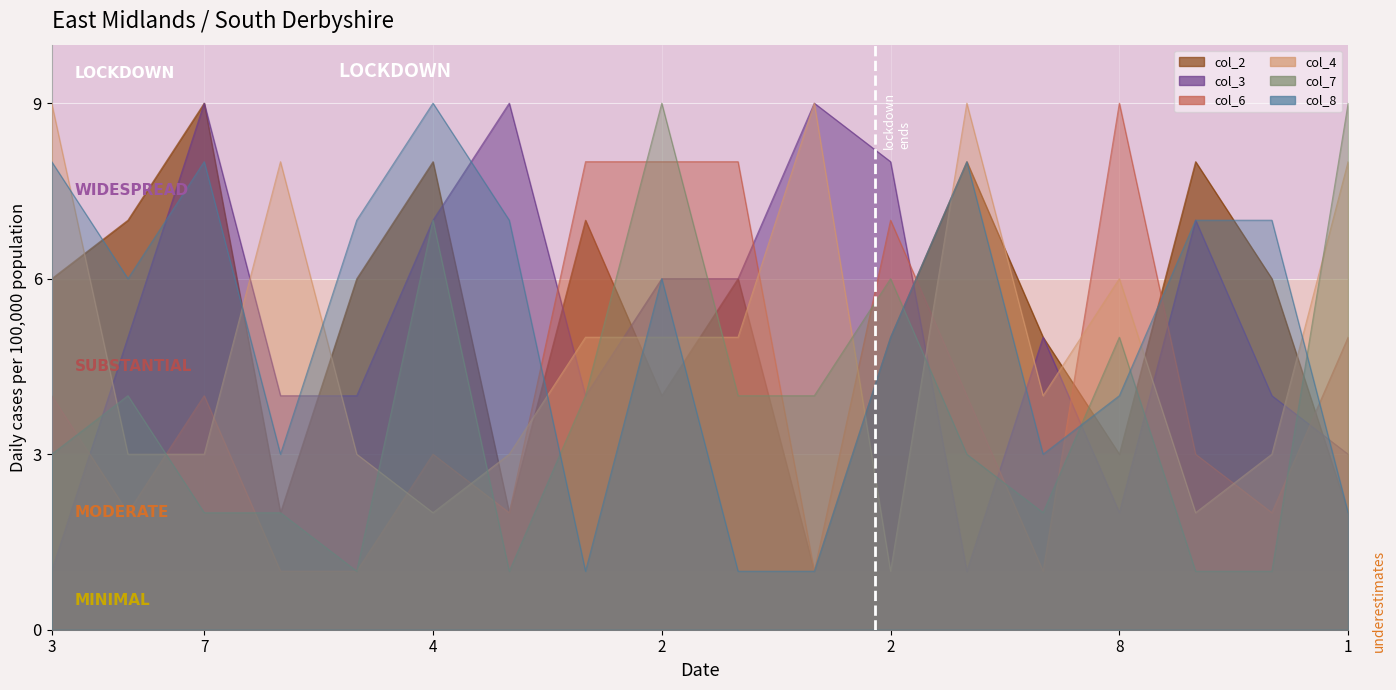

What is the total value across all series at 4?

36